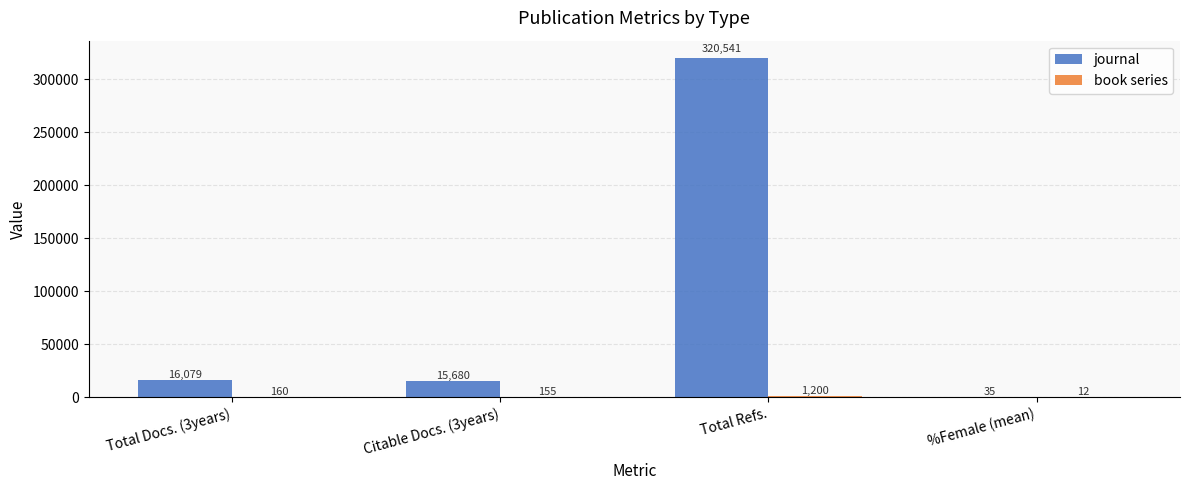

Count the number of data series in this chart.

2